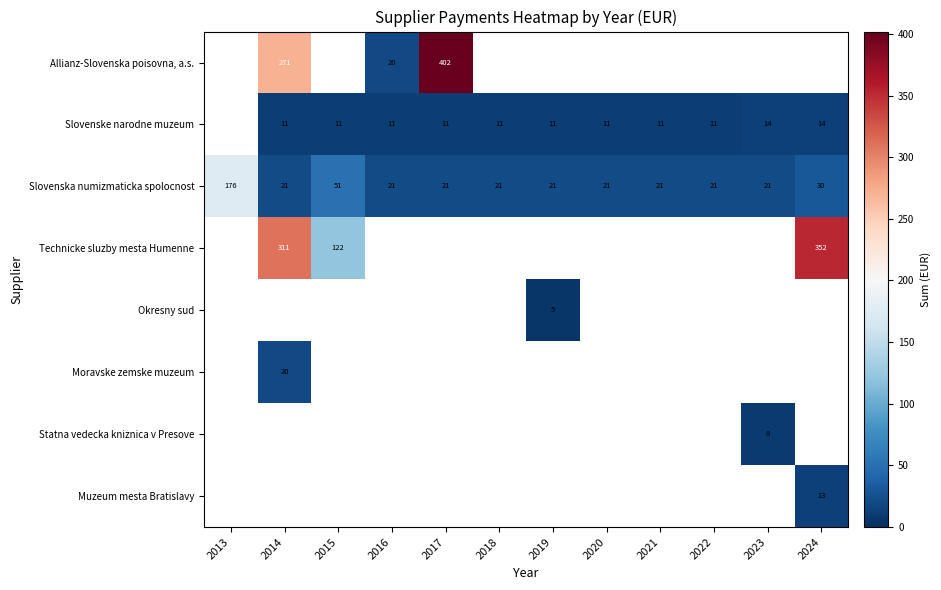

What is the difference between the second highest and minimum values in the Slovenska numizmaticka spolocnost series?

29.7